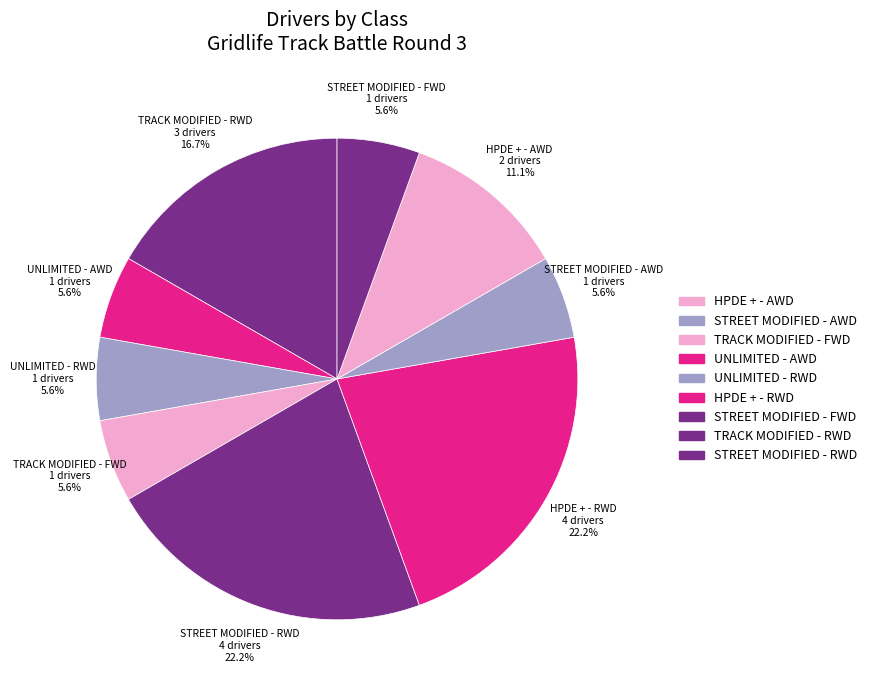

Count the number of slices in the pie.

9